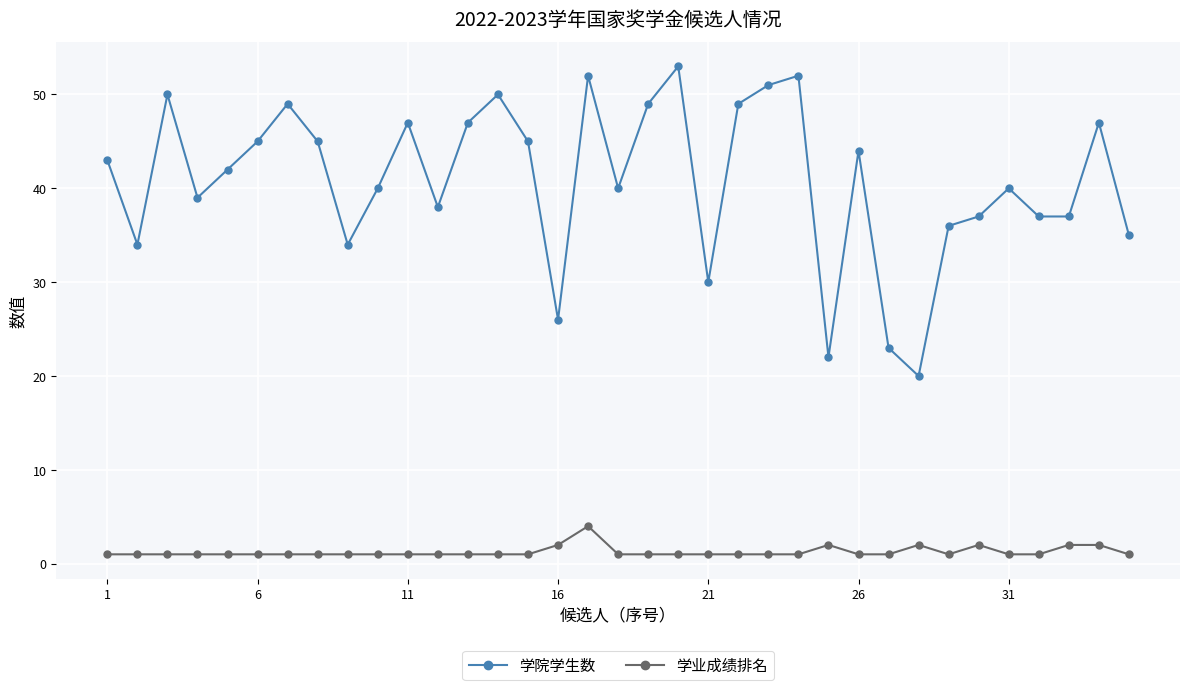

True or false: 学业成绩排名 has more than 0 interior local peaks.

True